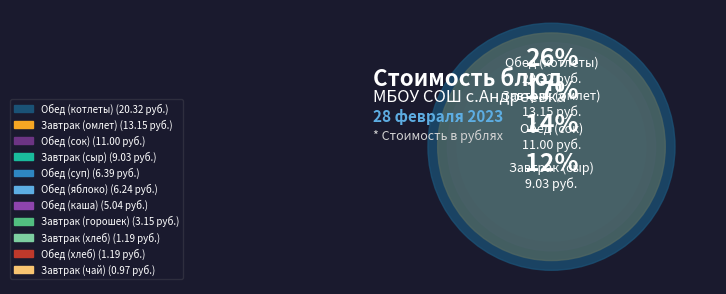

To the nearest percent, what portion does Обед (котлеты) represent?

26%